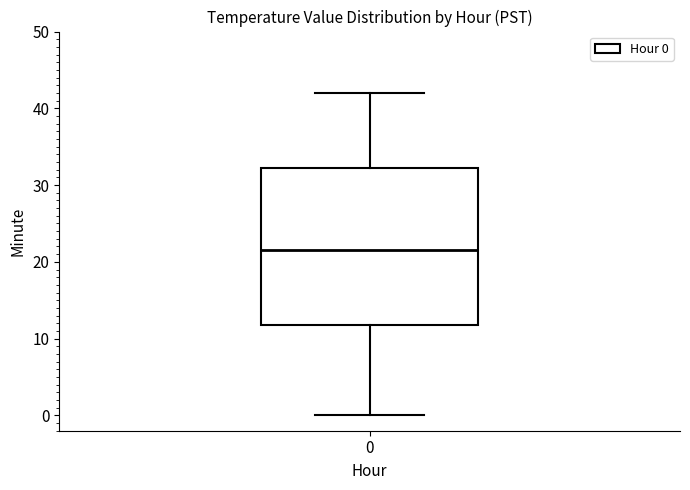

Read this box plot against the y-axis: the position of the median line, the range covered by the box, and the ends of both whiskers. The values are not printed on the chart, so give them approximately, as read against the axis.

median 22, box 12 to 32, whiskers 0 to 42